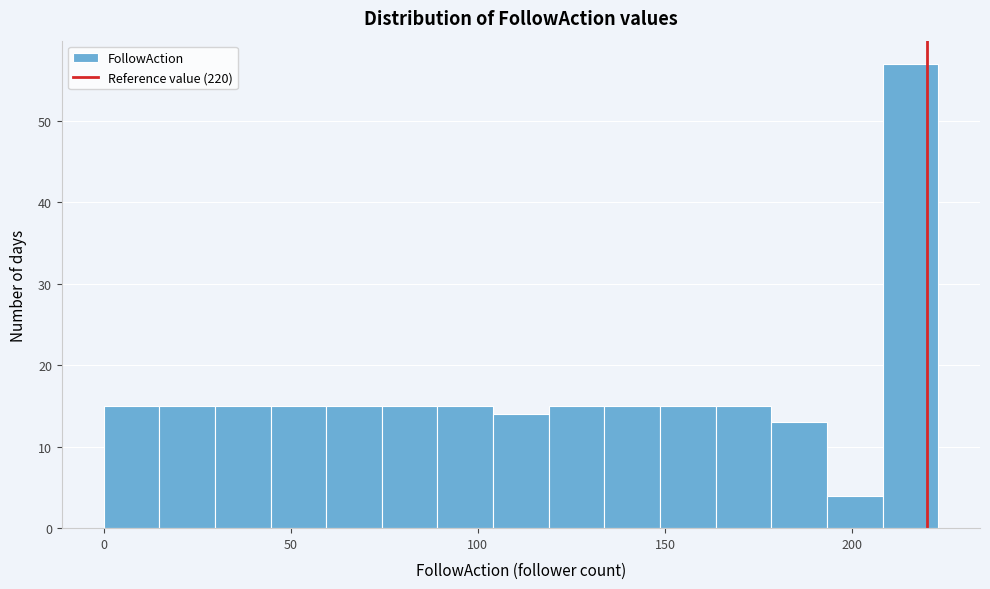

Around what value on the x-axis is the tallest bar? Give the approximate position of its centre, as read against the axis.

215